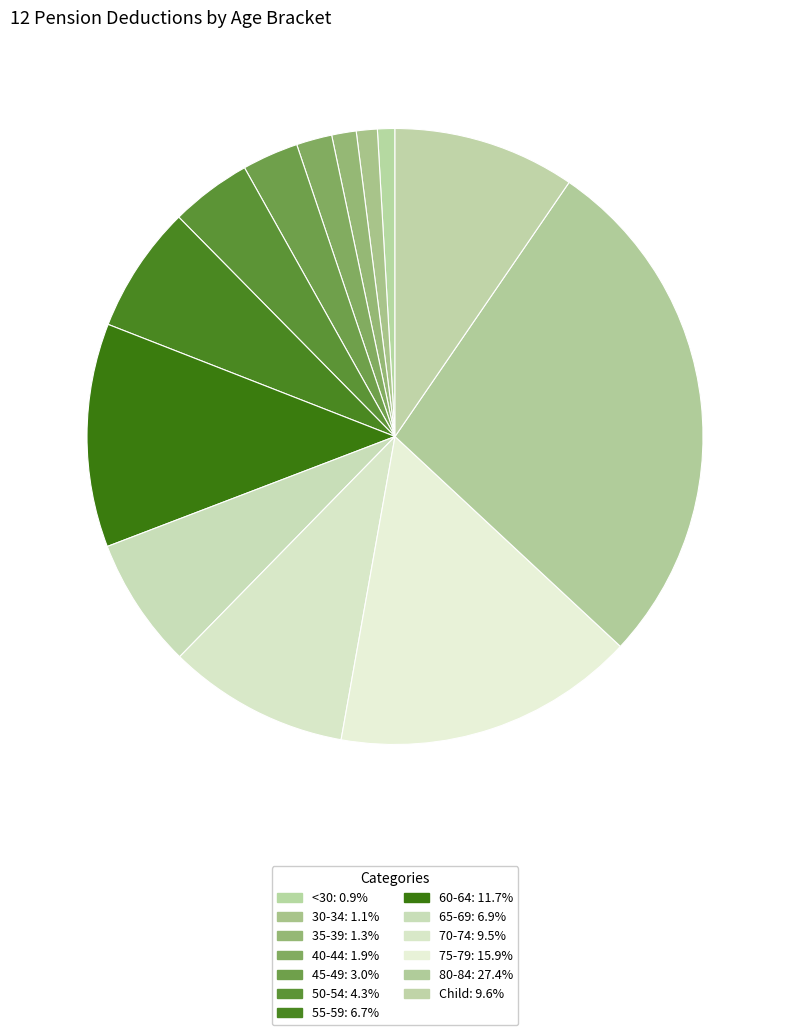

Does any single category account for the majority?

No